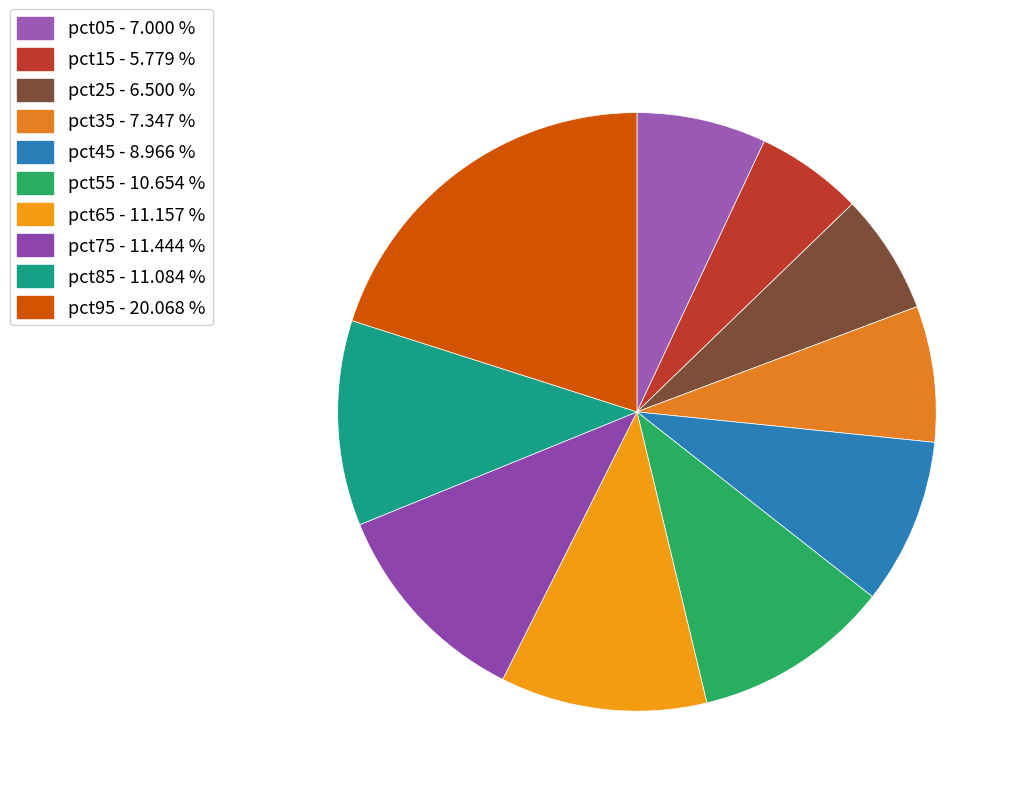

Which has a higher value, pct85 or pct95?

pct95